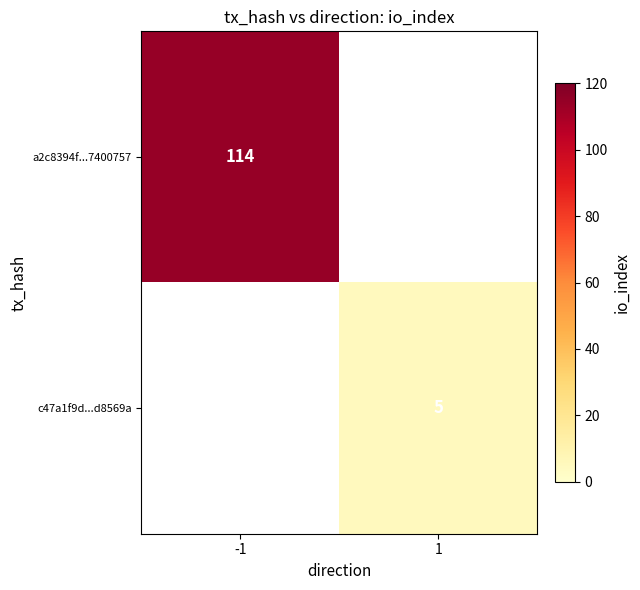

At which category does the chart reach its peak across all series?

-1